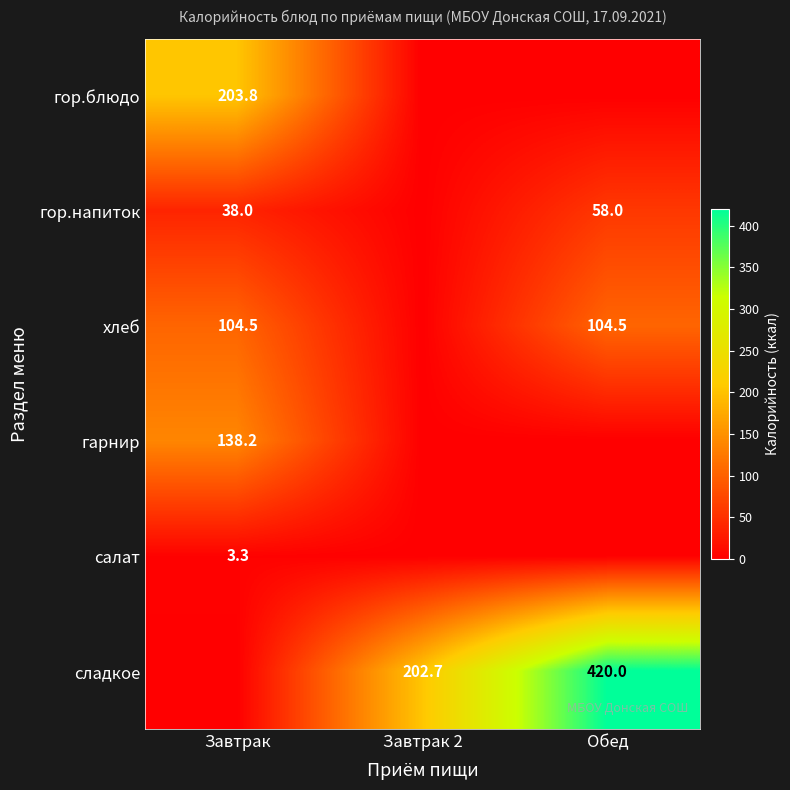

True or false: сладкое has a value of 699.3 at Обед.

False